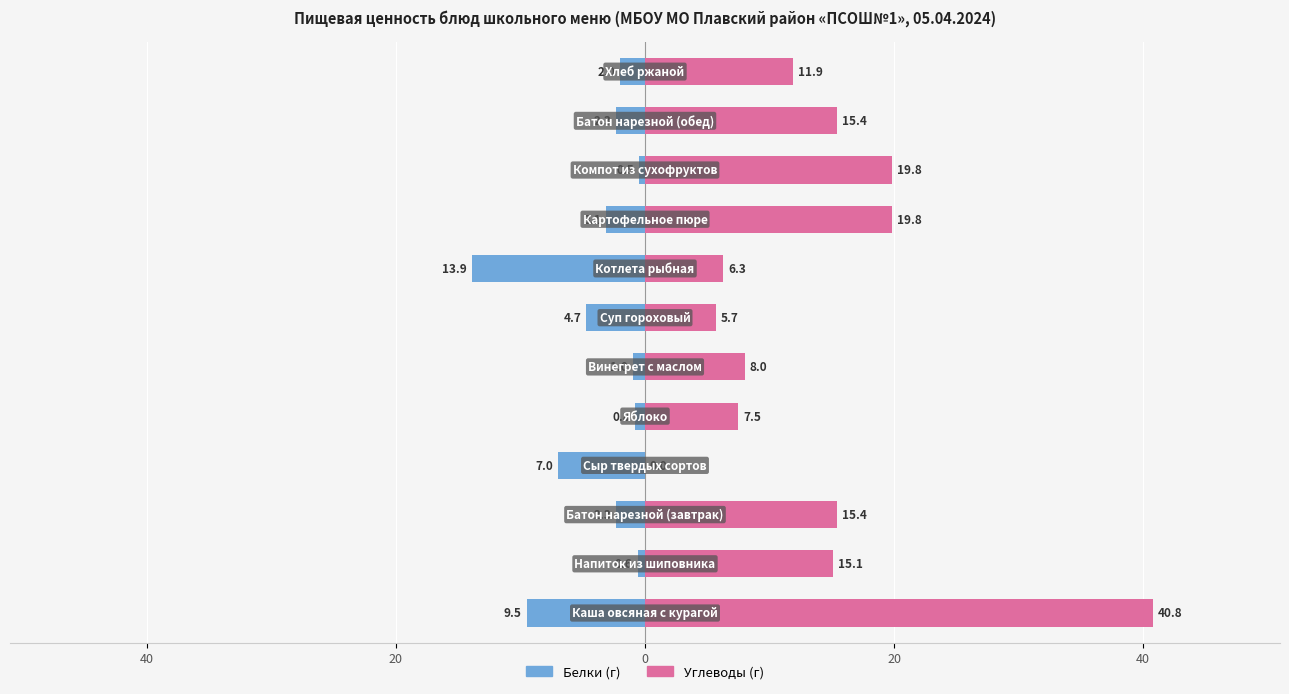

Which series has the largest total across all categories?

Углеводы